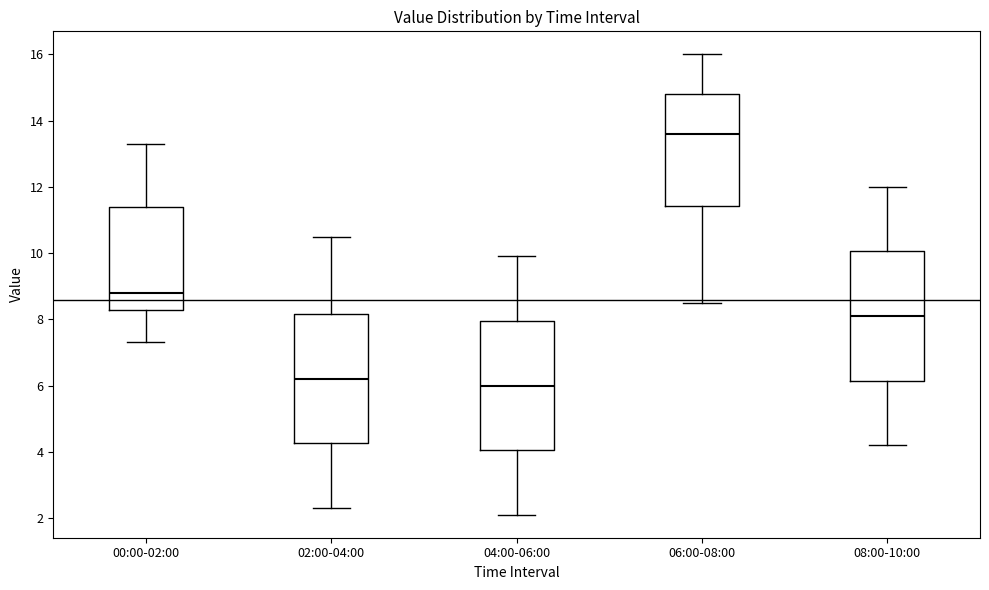

Reading left to right, read every box against the y-axis: the position of its median line, the range the box covers, and the ends of its whiskers. The values are not printed on the chart, so give them approximately, as read against the axis.

00:00-02:00: median 8.8, box 8.2 to 11.4, whiskers 7.4 to 13.4
02:00-04:00: median 6.2, box 4.2 to 8.2, whiskers 2.4 to 10.6
04:00-06:00: median 6.0, box 4.0 to 8.0, whiskers 2.2 to 10.0
06:00-08:00: median 13.6, box 11.4 to 14.8, whiskers 8.6 to 16.0
08:00-10:00: median 8.2, box 6.2 to 10.0, whiskers 4.2 to 12.0